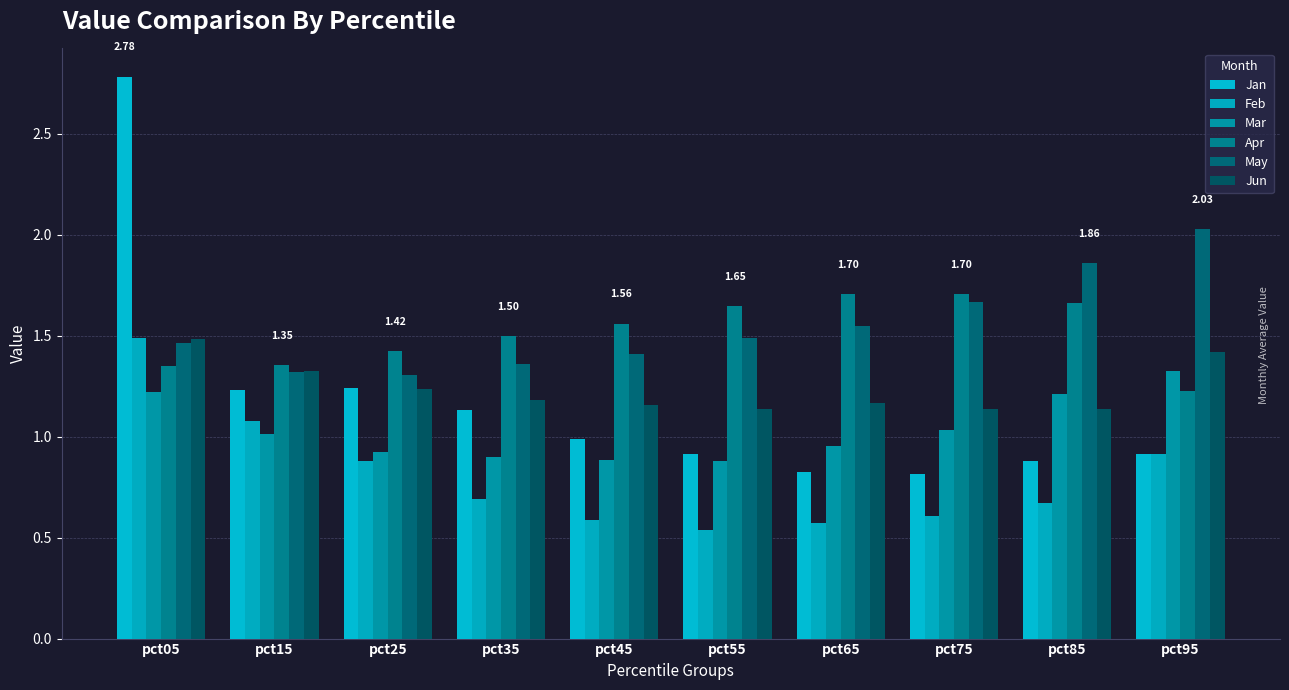

How many data points in Mar are less than 1?

5